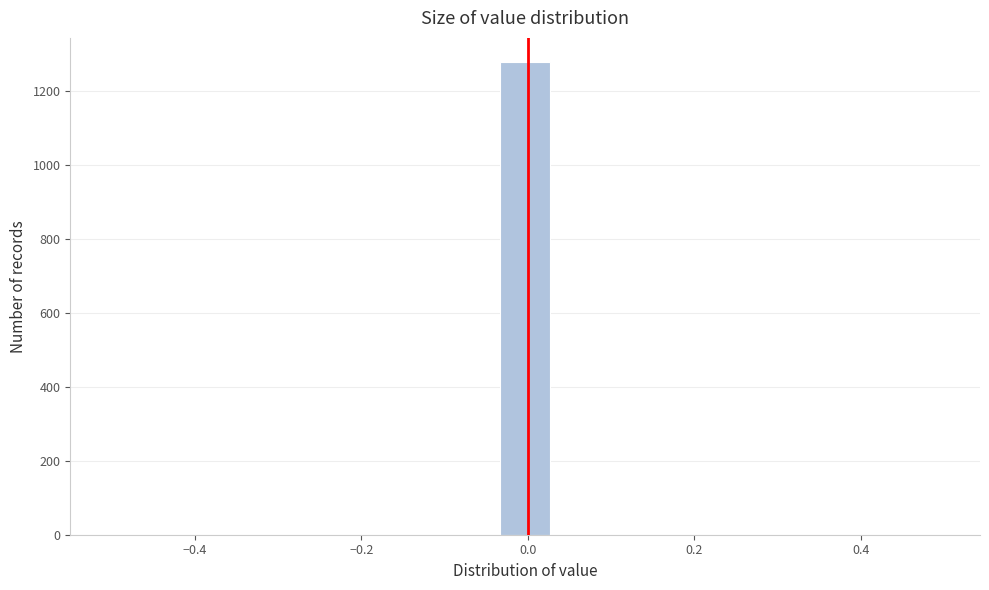

Around what value on the x-axis is the tallest bar? Give the approximate position of its centre, as read against the axis.

0.00